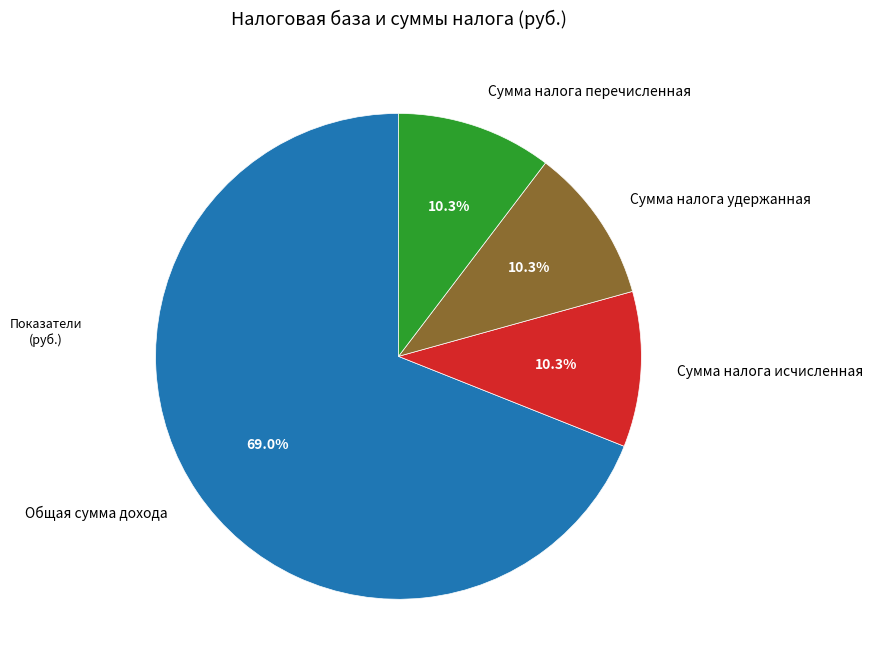

Do Сумма налога перечисленная and Общая сумма дохода together represent more than half of the pie?

Yes